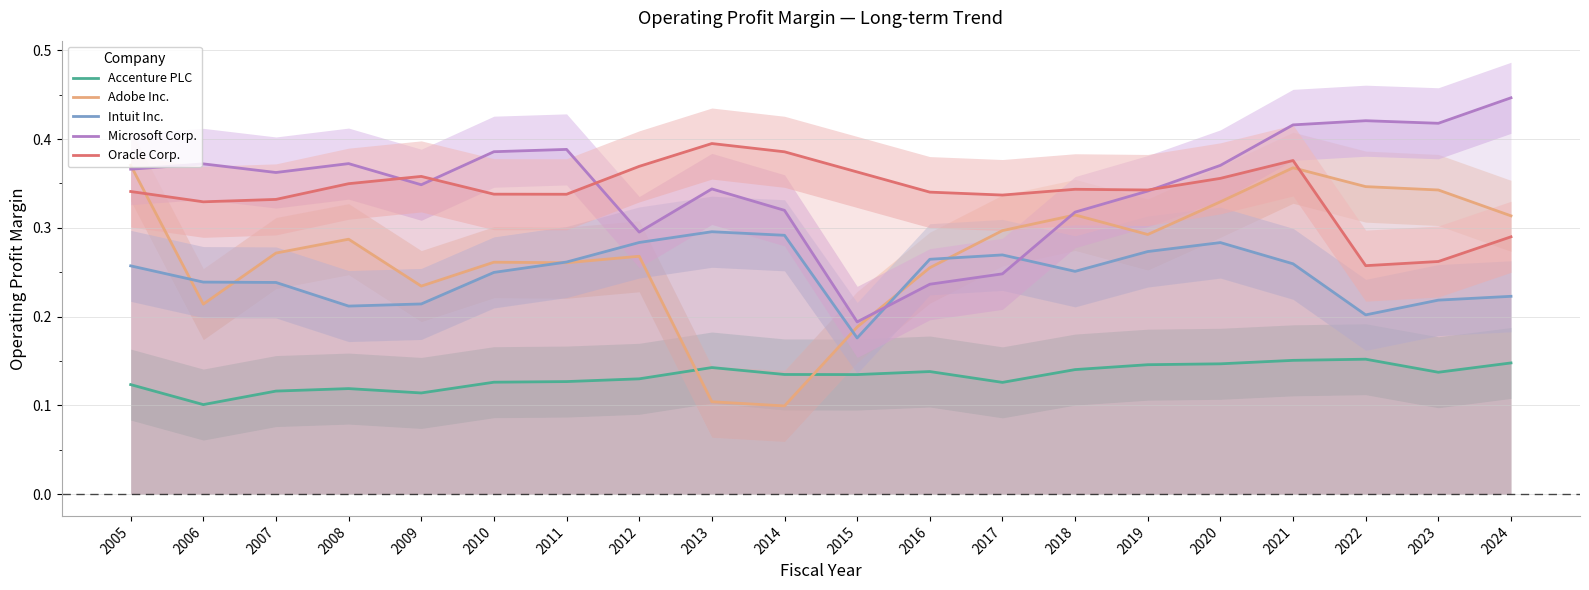

Count the number of data series in this chart.

5